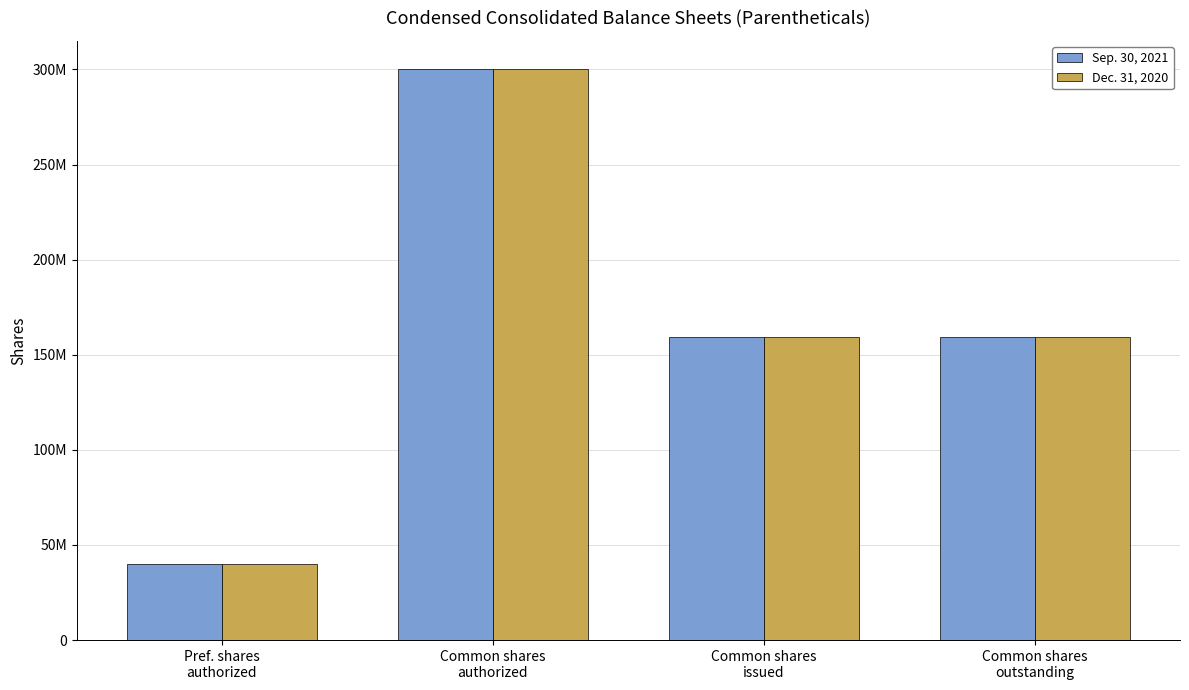

Reading right to left, list all the values displayed in this chart.

Sep. 30, 2021: Common shares
outstanding=159090914	Common shares
issued=159140665	Common shares
authorized=300000000	Pref. shares
authorized=40000000
Dec. 31, 2020: Common shares
outstanding=159090914	Common shares
issued=159140665	Common shares
authorized=300000000	Pref. shares
authorized=40000000